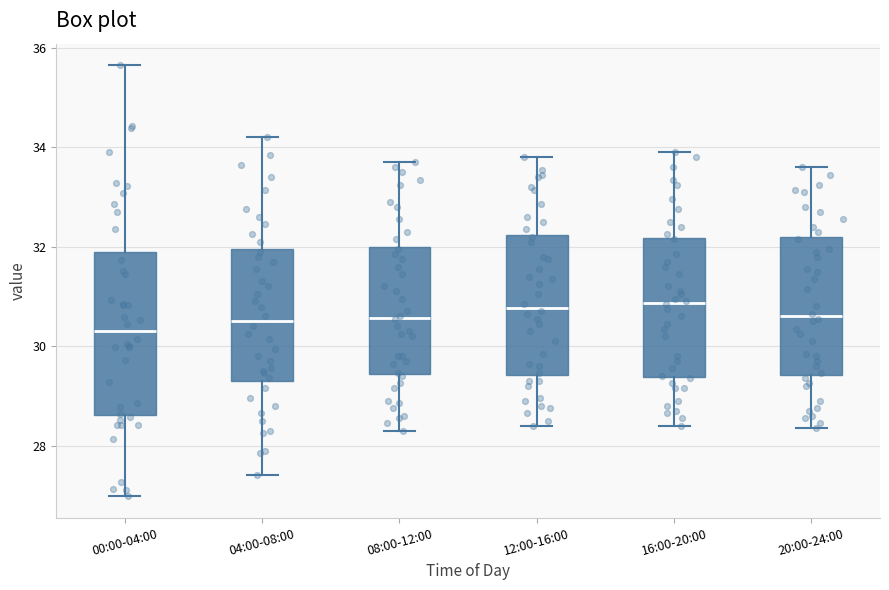

Where does the lower whisker of the box for 16:00-20:00 end on the y-axis? The values are not printed on the chart, so give them approximately, as read against the axis.

28.4